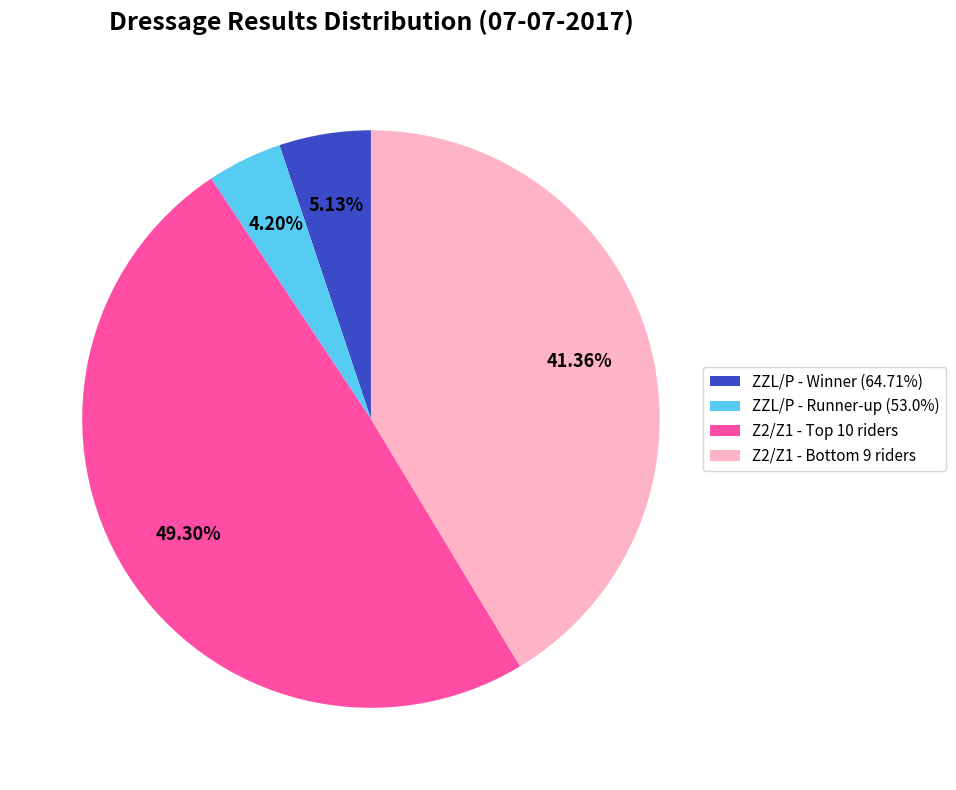

How many segments does this pie chart have?

4